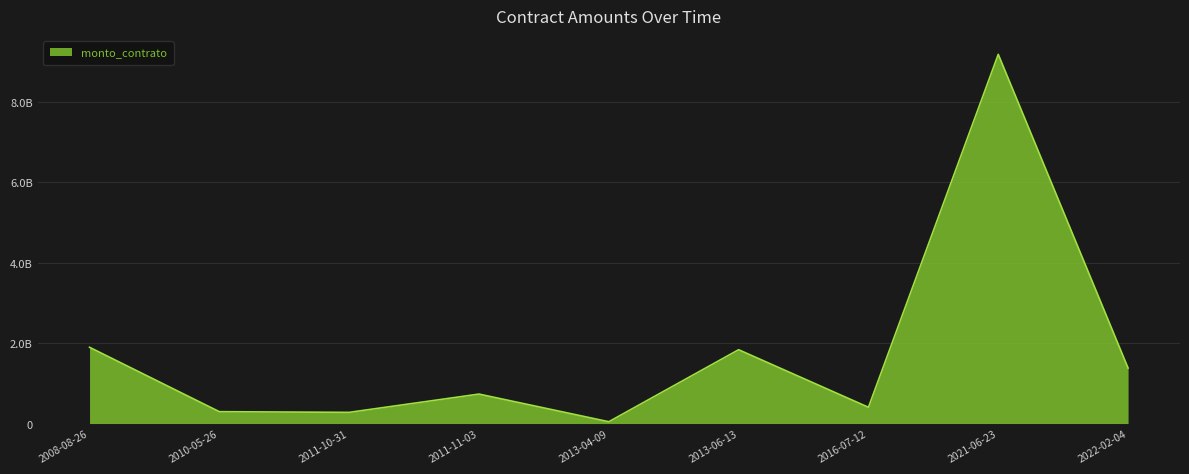

Does the chart have visible grid lines?

Yes